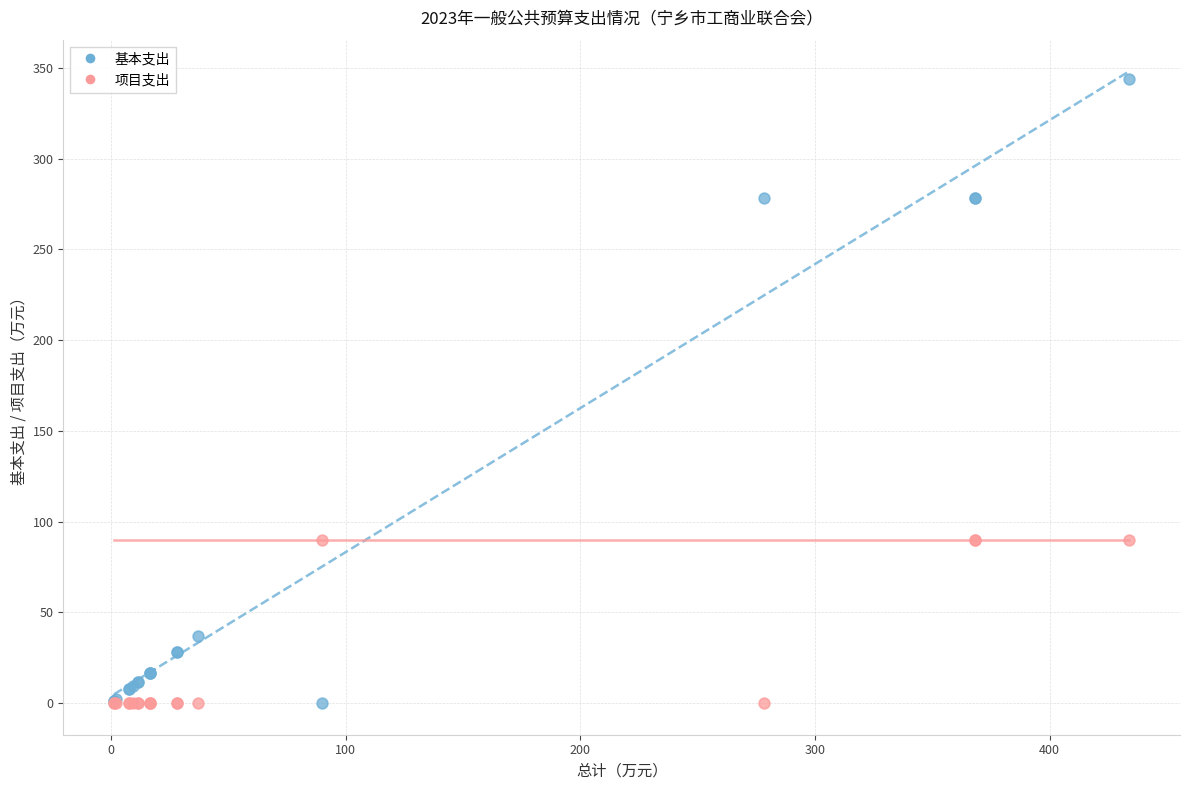

What is the X range (max minus min) for the scatter plot?

432.6